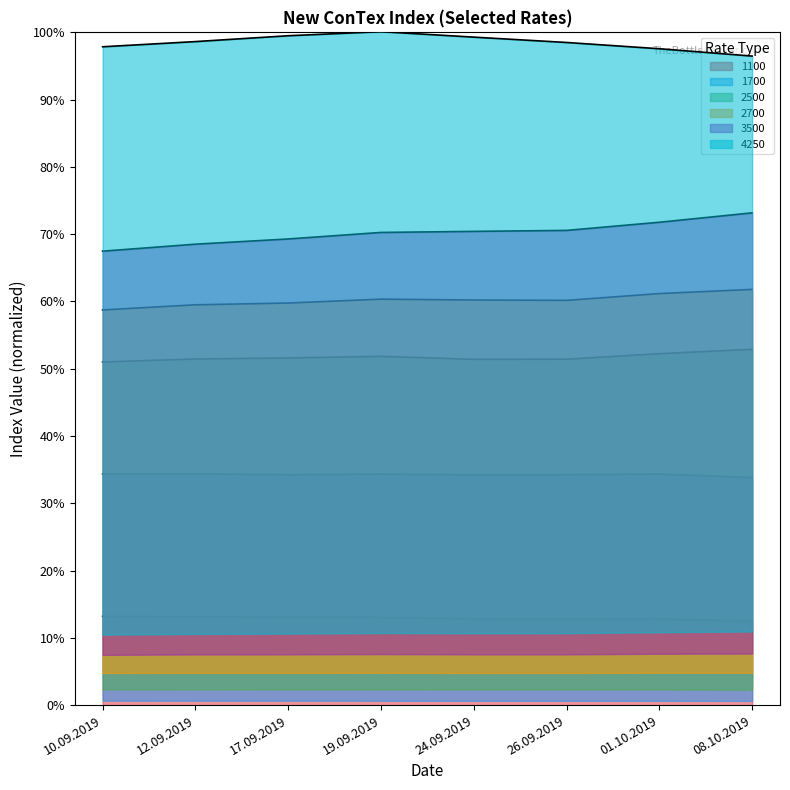

What is the lowest value of the 1700 series?

33.8